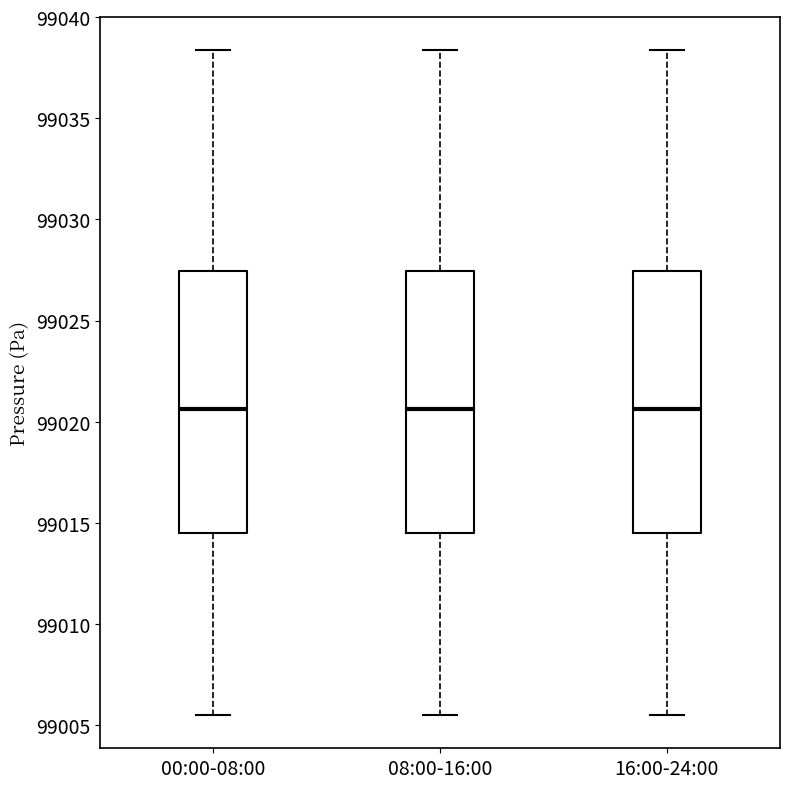

Reading left to right, transcribe this box plot: for each box, give where its median line is, the range the box spans, and where its two whiskers end, as read against the y-axis. The values are not printed on the chart, so give them approximately, as read against the axis.

00:00-08:00: median 99020.5, box 99014.5 to 99027.5, whiskers 99005.5 to 99038.5
08:00-16:00: median 99020.5, box 99014.5 to 99027.5, whiskers 99005.5 to 99038.5
16:00-24:00: median 99020.5, box 99014.5 to 99027.5, whiskers 99005.5 to 99038.5